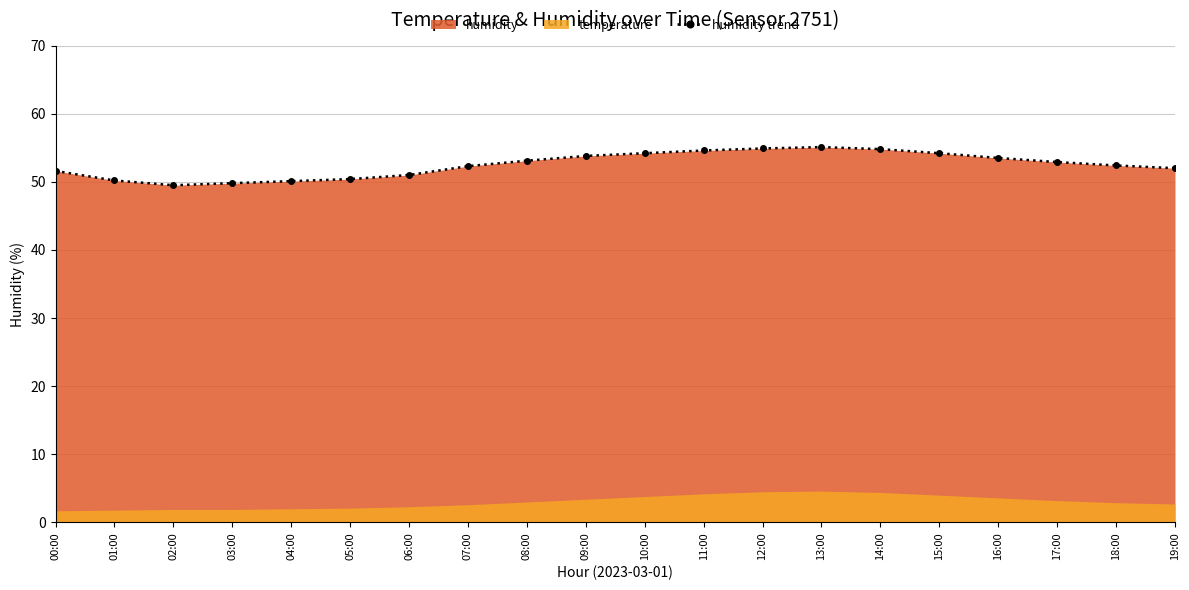

What is the greatest value displayed?

55.1